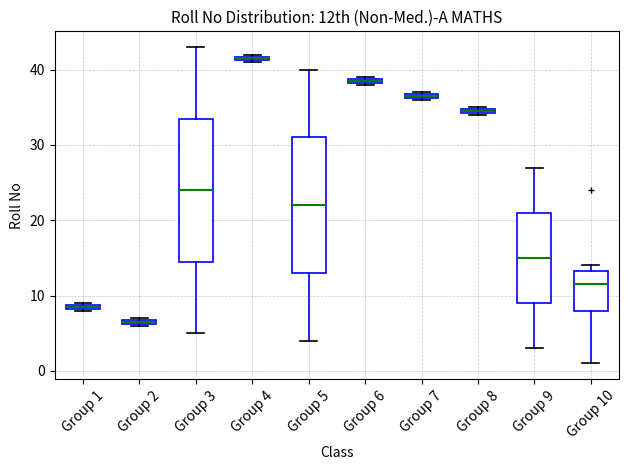

Where is the lower edge of the box for Group 2 on the y-axis? The values are not printed on the chart, so give them approximately, as read against the axis.

6